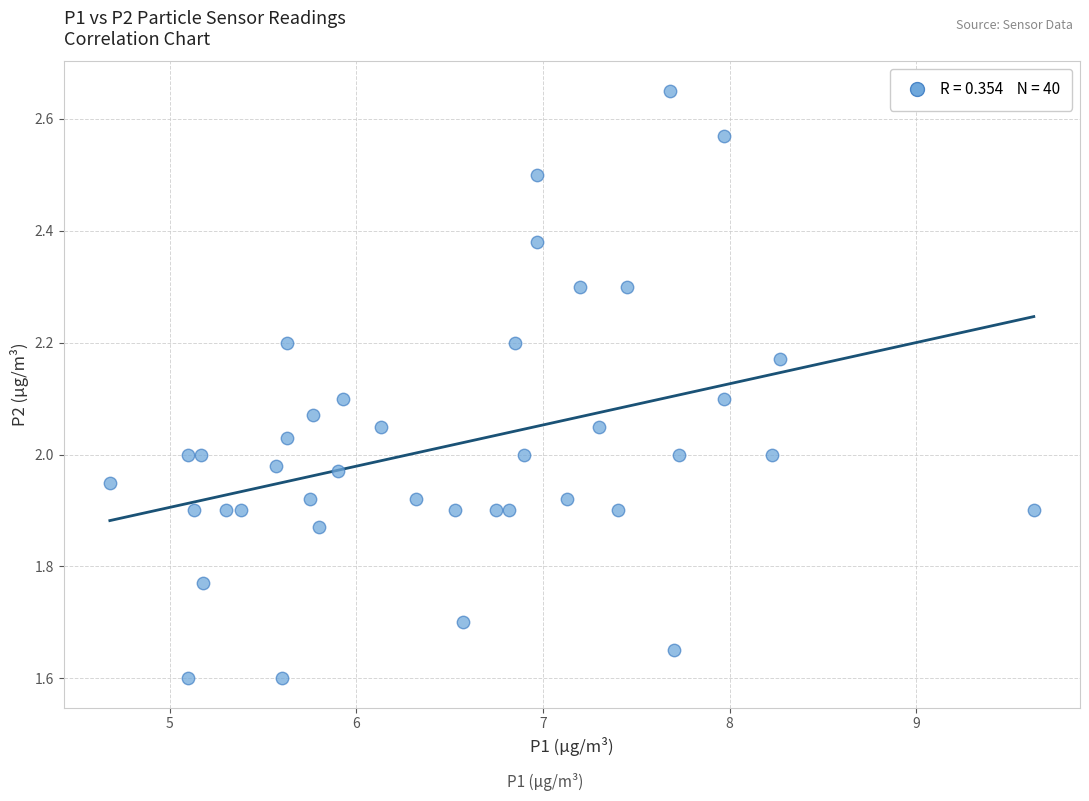

What is the range of X values (max minus min)?

5.0